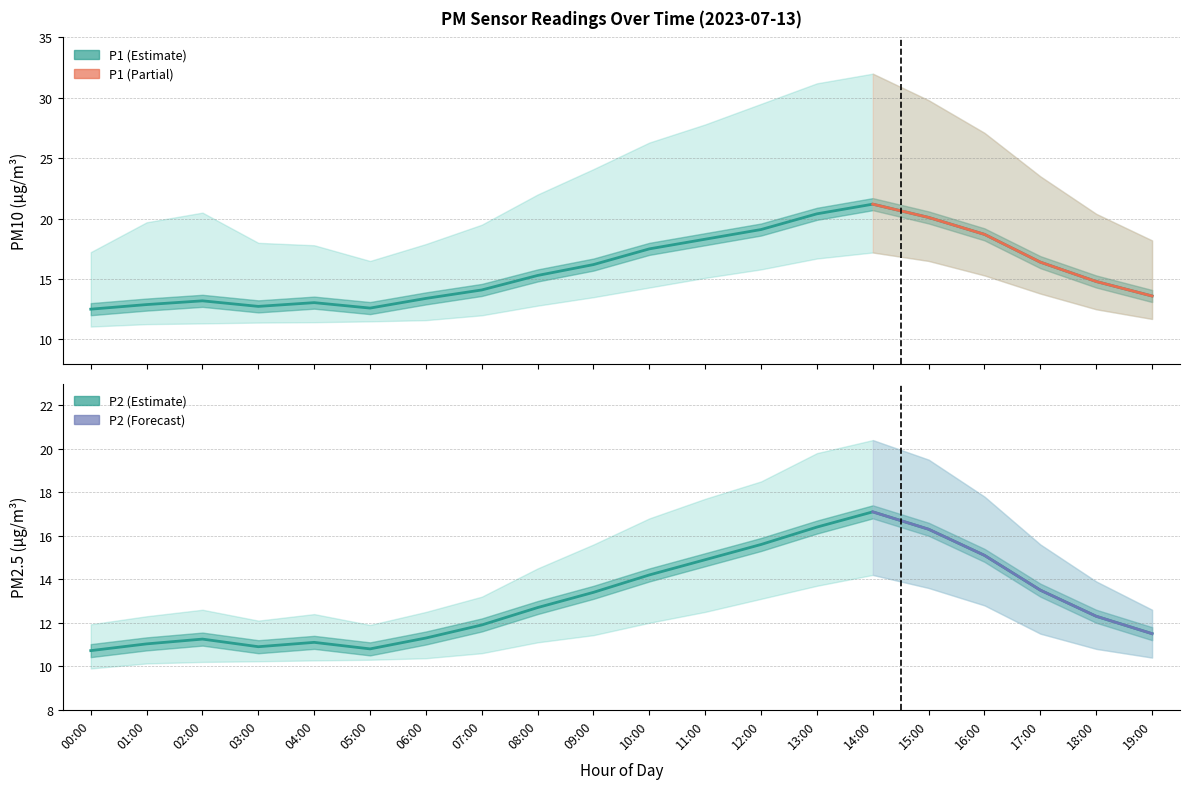

What is the difference between the highest and lowest values at 19:00?

2.1